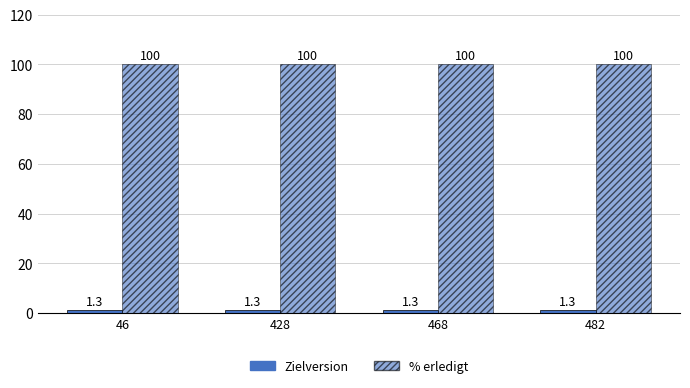

What is the difference between the highest and lowest values at 428?

98.7